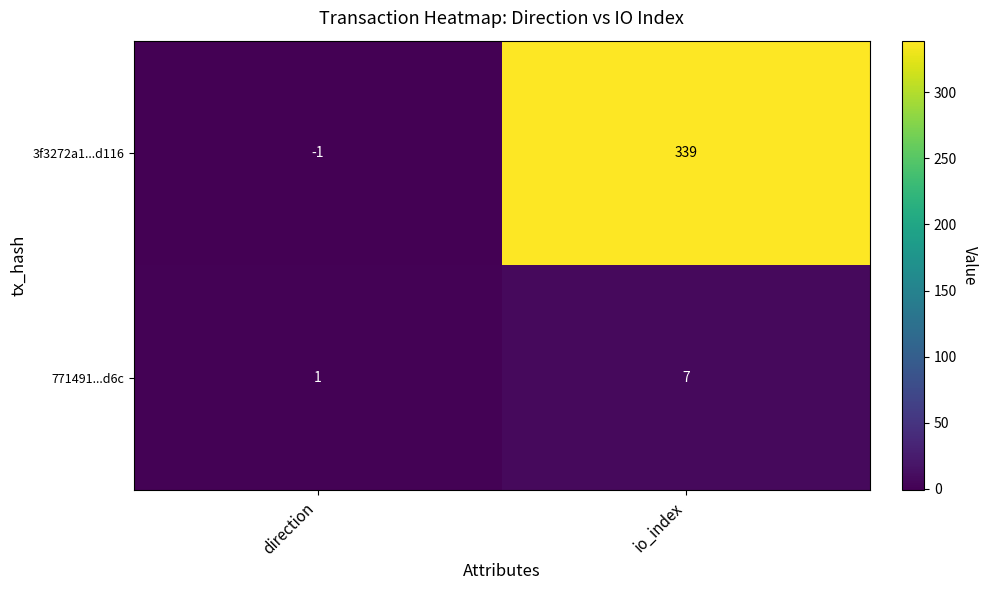

Count the number of categories in the chart.

2